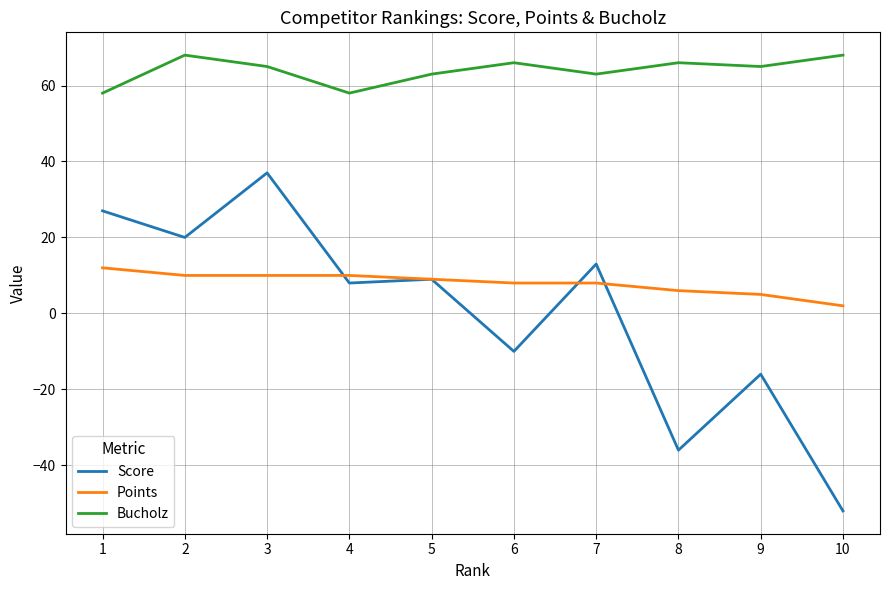

Is the value of Points at 8 greater than the value of Bucholz at 7?

No